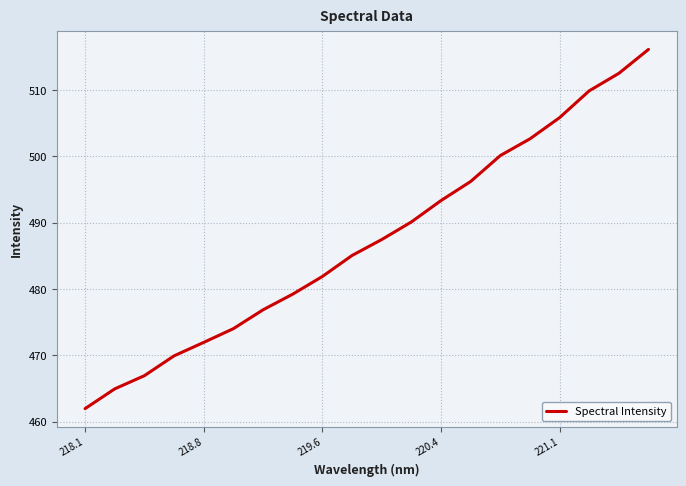

What is the difference between the maximum and minimum values?

54.2